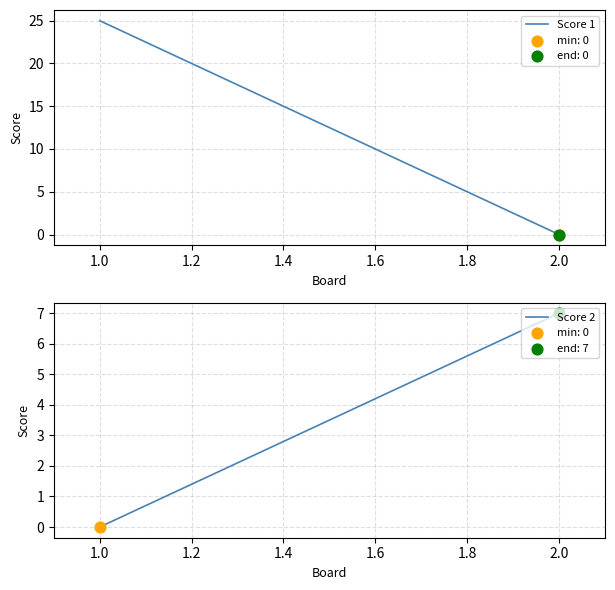

Which series reaches the minimum Y coordinate?

Score 1